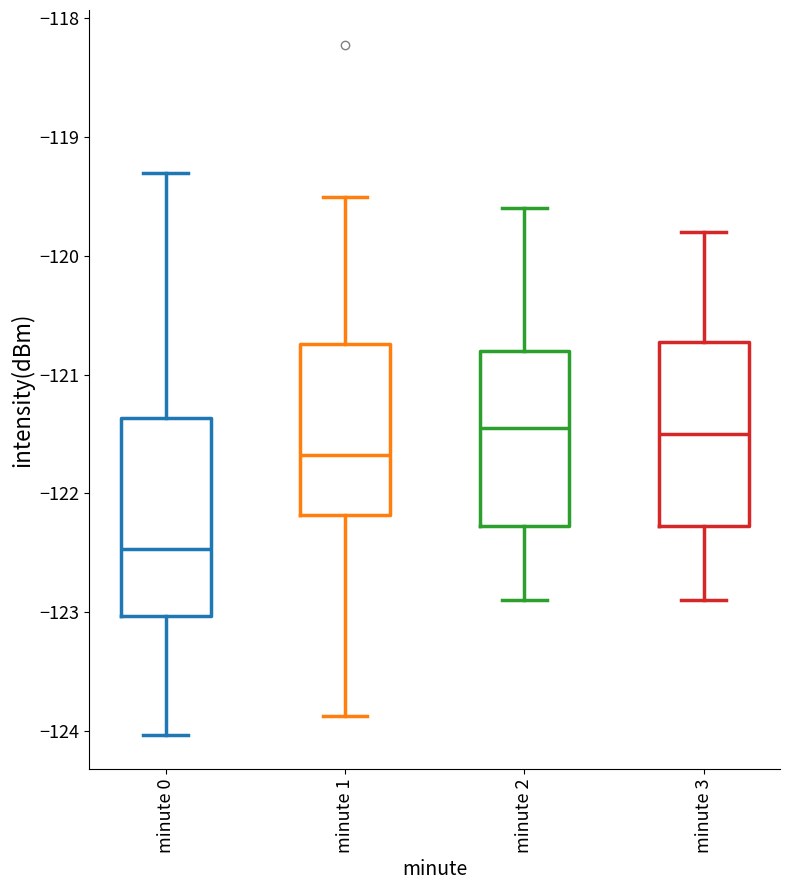

Where is the upper edge of the box for minute 2 on the y-axis? The values are not printed on the chart, so give them approximately, as read against the axis.

-120.8